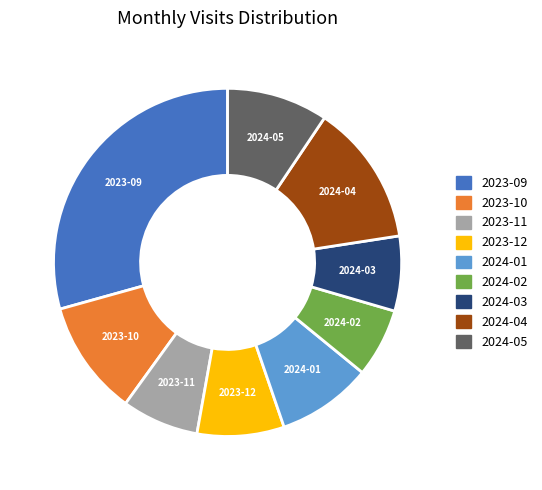

The 2023-10 slice represents 11% of the pie. True or false?

True